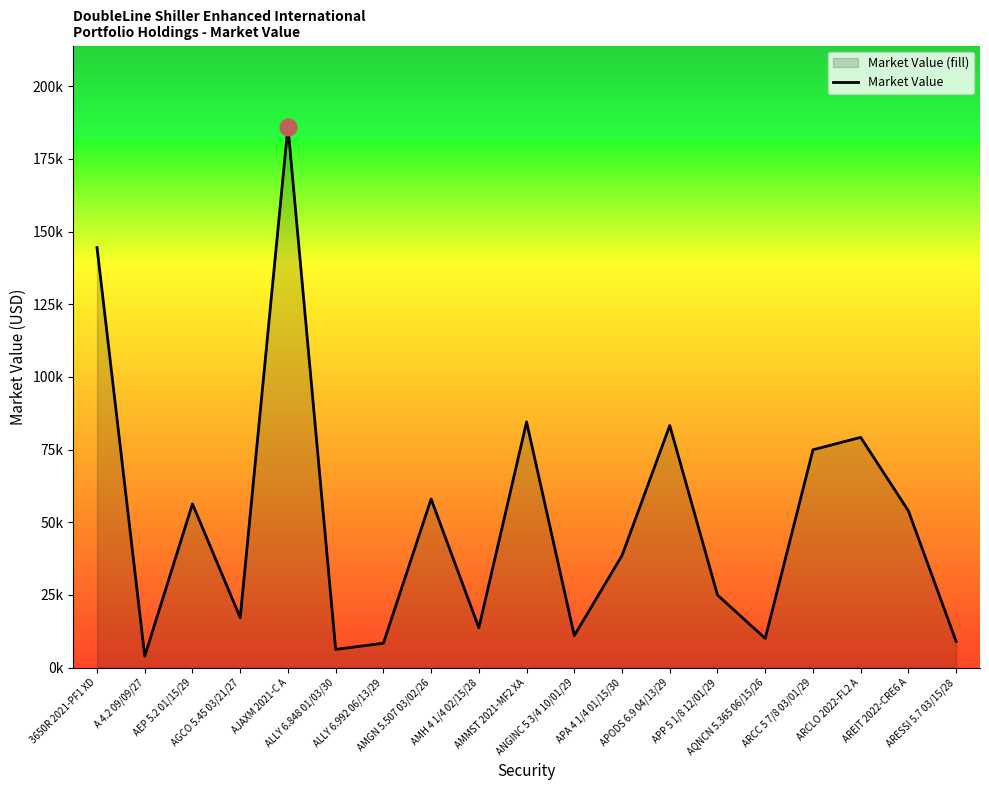

Where is the data nearest to the value 95012?

AMMST 2021-MF2 XA